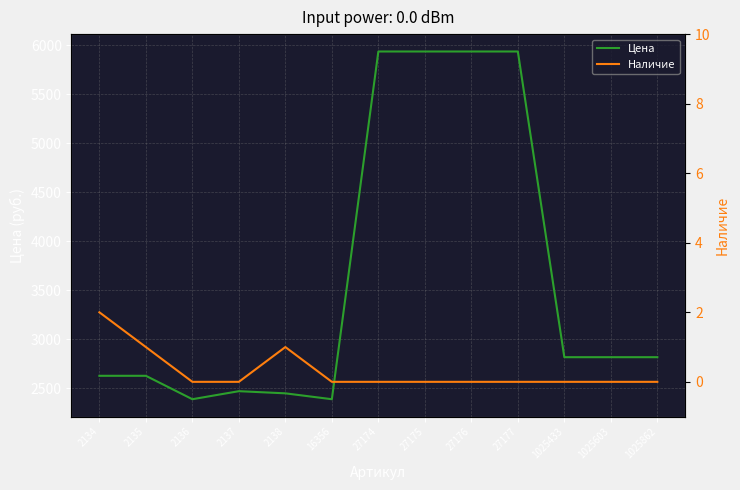

What is the greatest value displayed?

5937